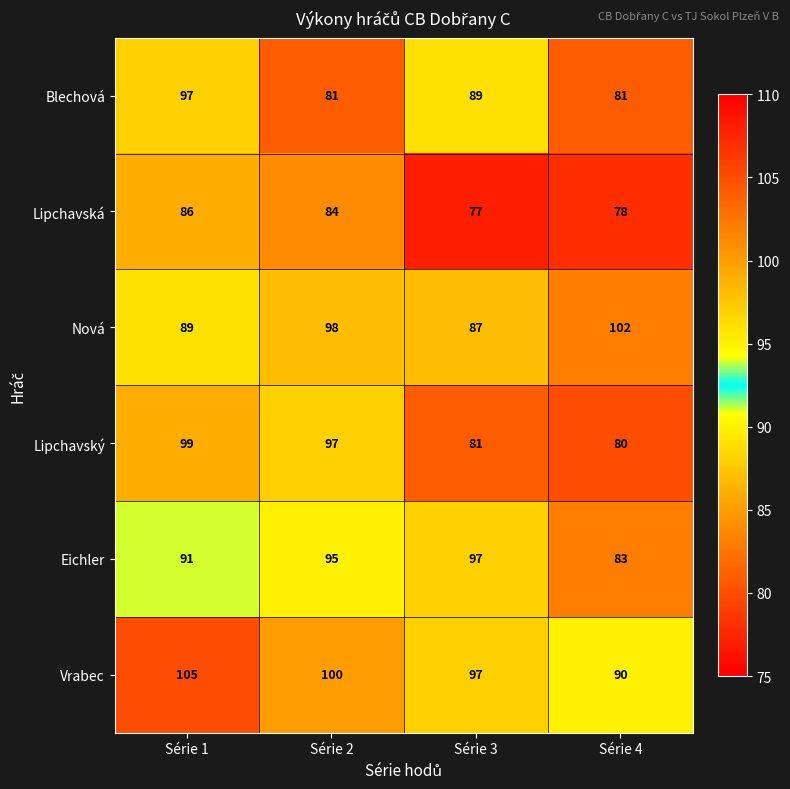

What is the average value of the Blechová series?

87